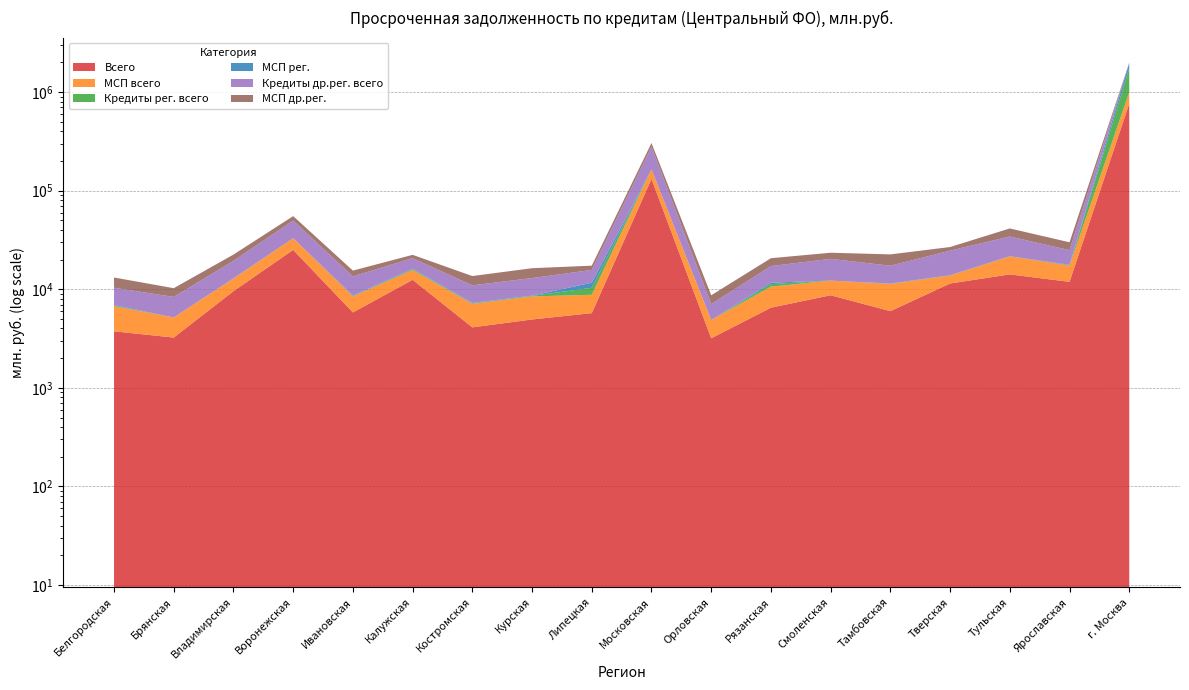

True or false: Кредиты др.рег. всего has a value of 3694 at Костромская.

True